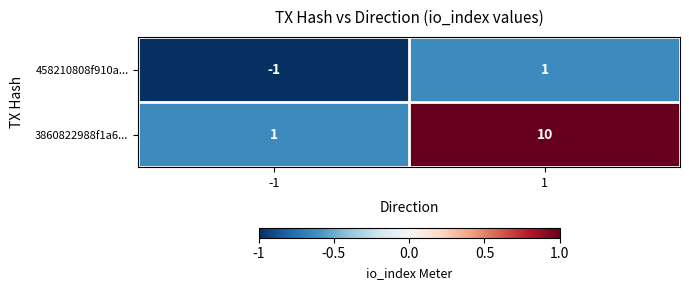

At which category is the sum across all series the highest?

1